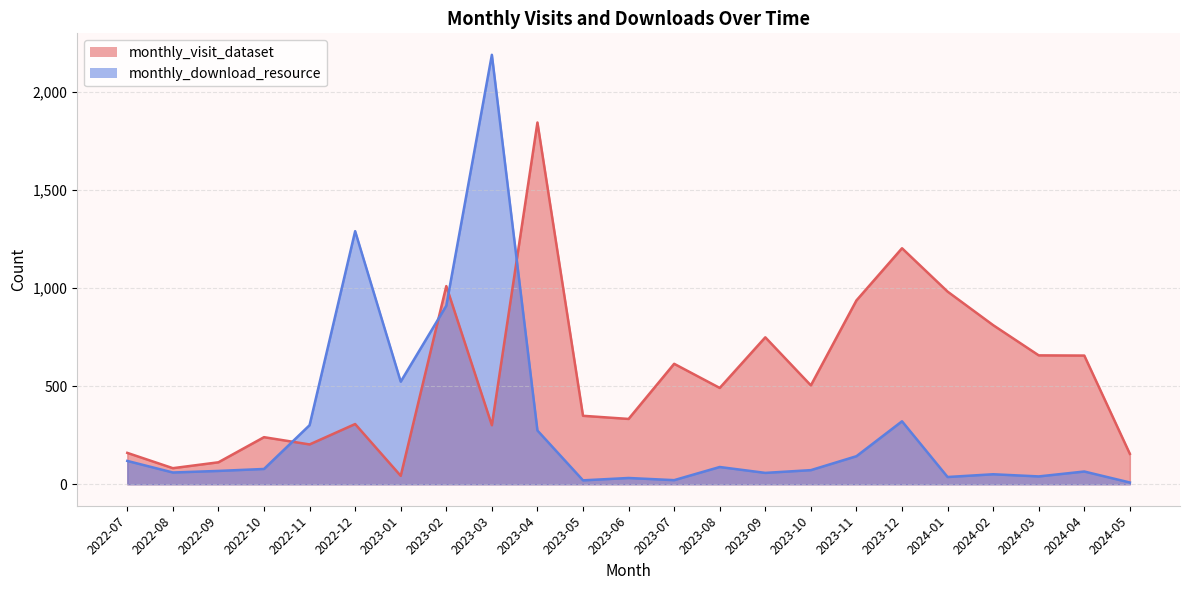

What is the label of the 23rd point from the left?

2024-05